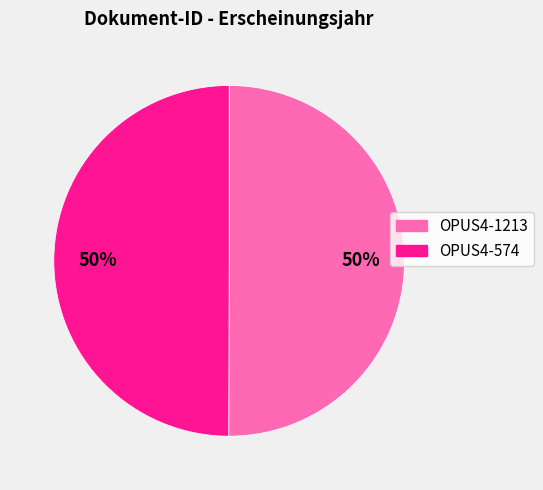

How many segments does this pie chart have?

2